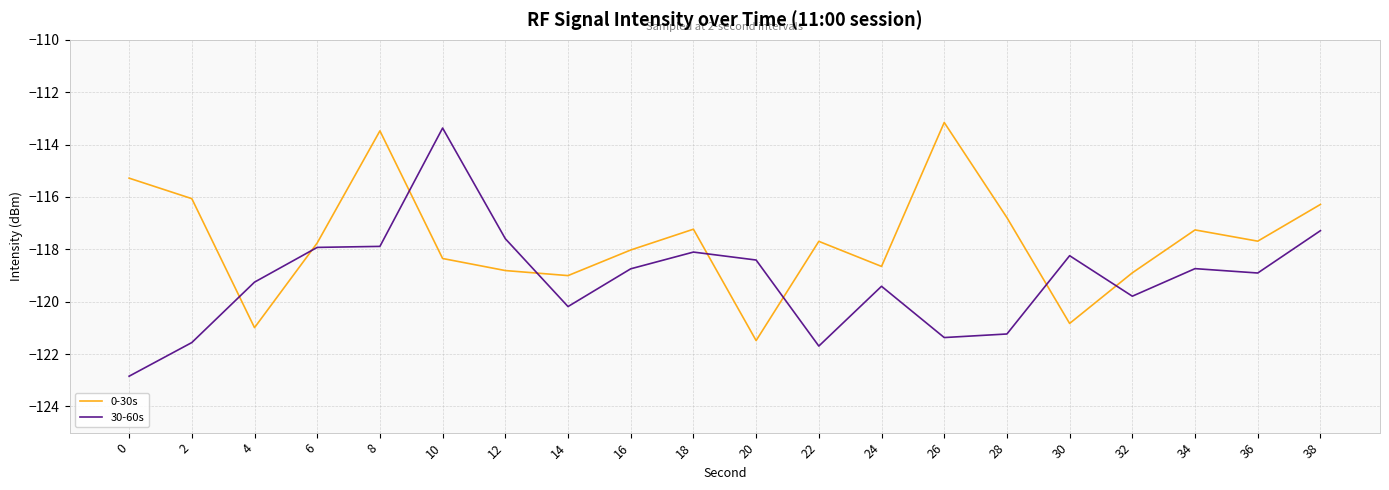

Rank the series by their average value, from lowest to highest.

30-60s, 0-30s